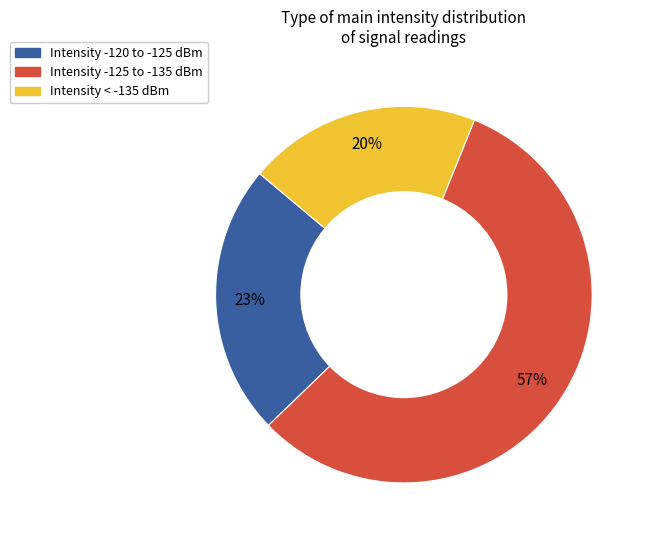

Count the number of slices in the pie.

3